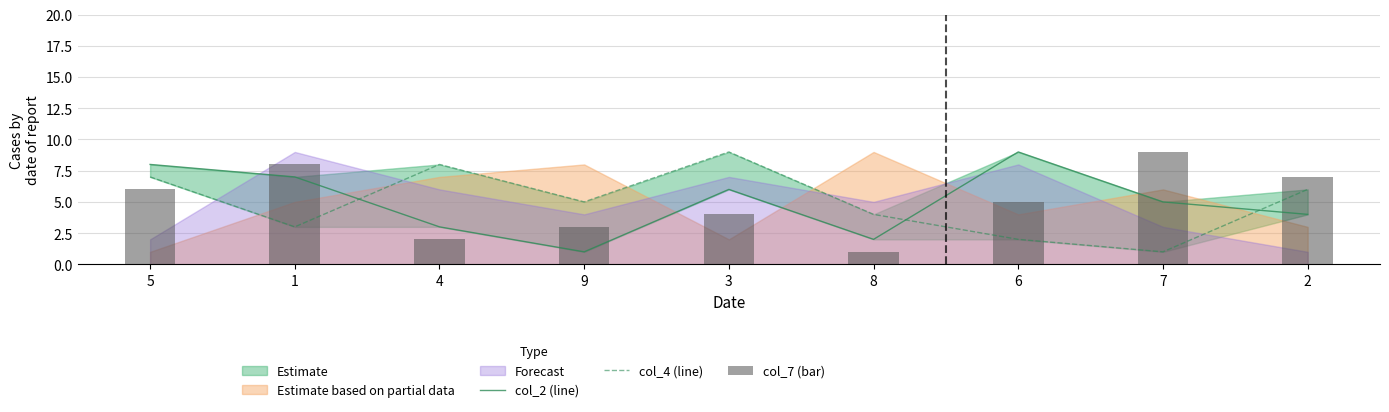

What is the sum of the col_4 (line) values at 7 and 6?

3